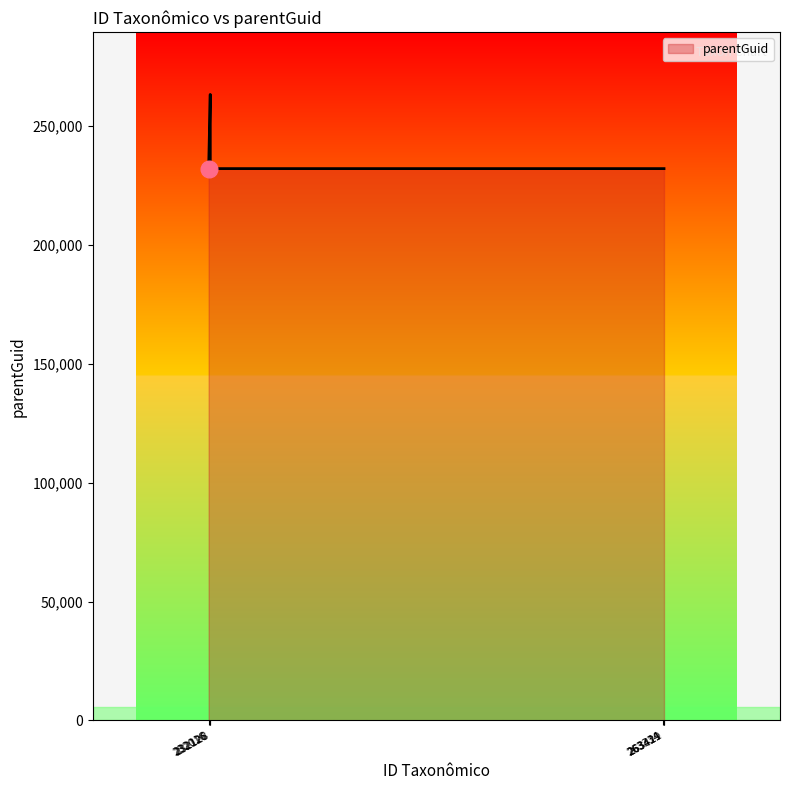

What is the ratio of the value at 263334 to the value at 232126?

0.9